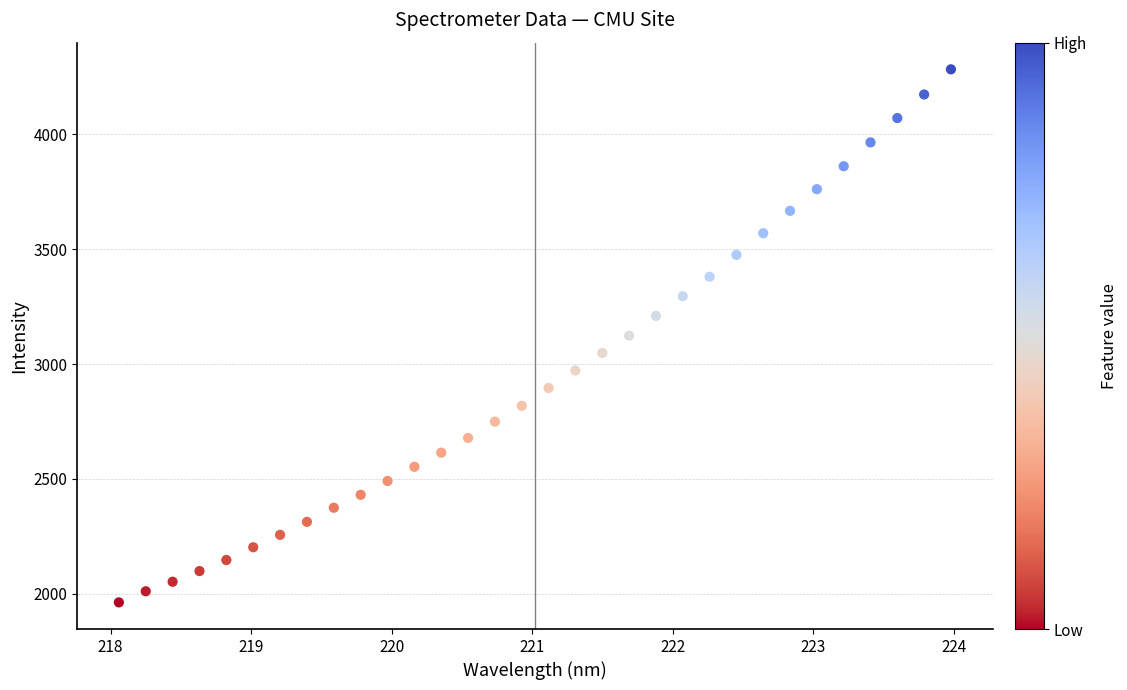

What is the range of Y values (max minus min)?

2320.8